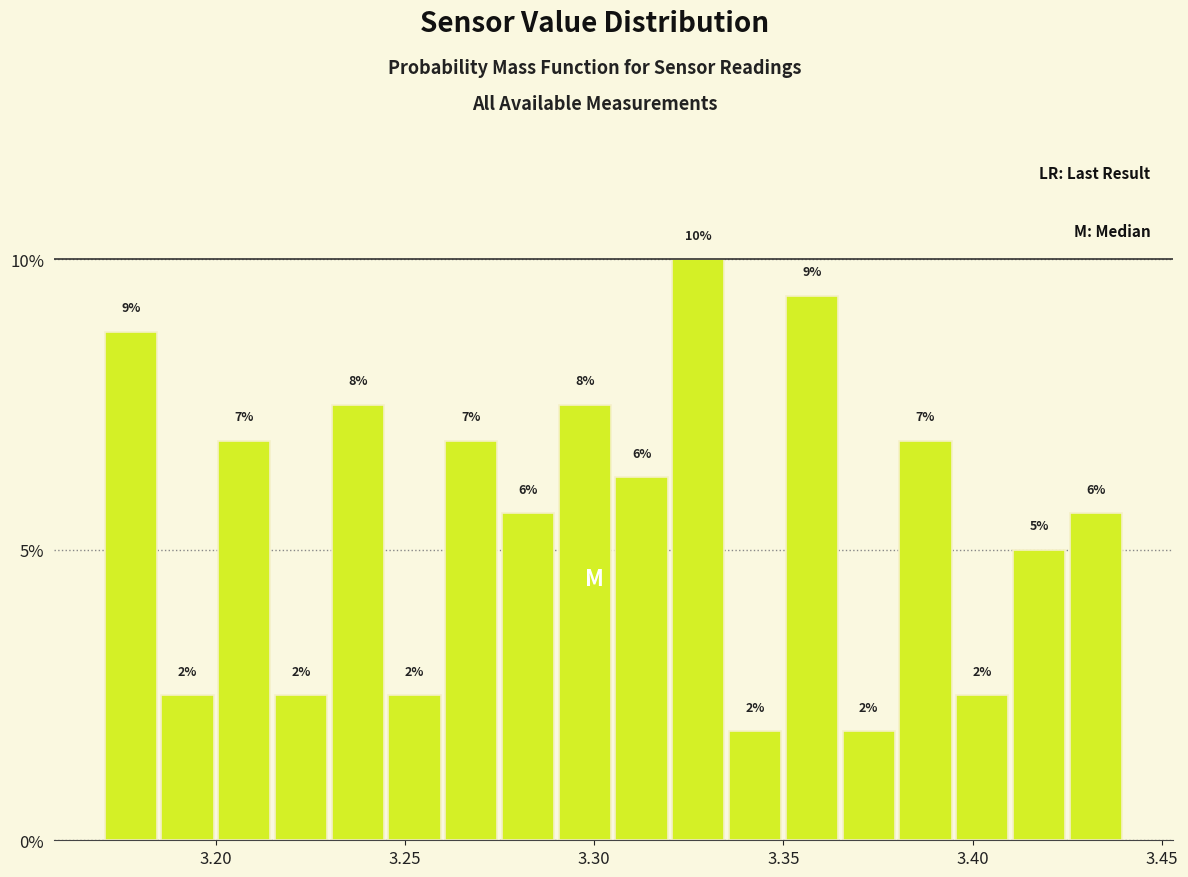

Around what value on the x-axis is the tallest bar? Give the approximate position of its centre, as read against the axis.

3.330